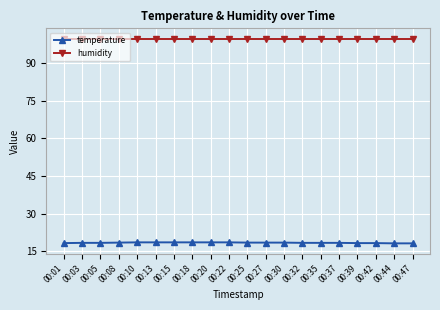

True or false: humidity and temperature cross at least once.

False